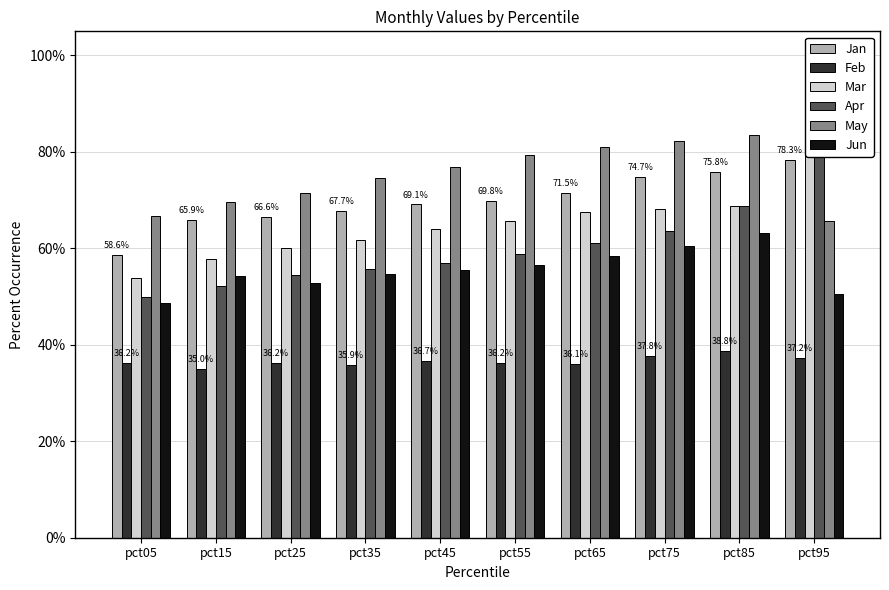

What is the difference between the maximum and second lowest values in the Jun series?

0.1